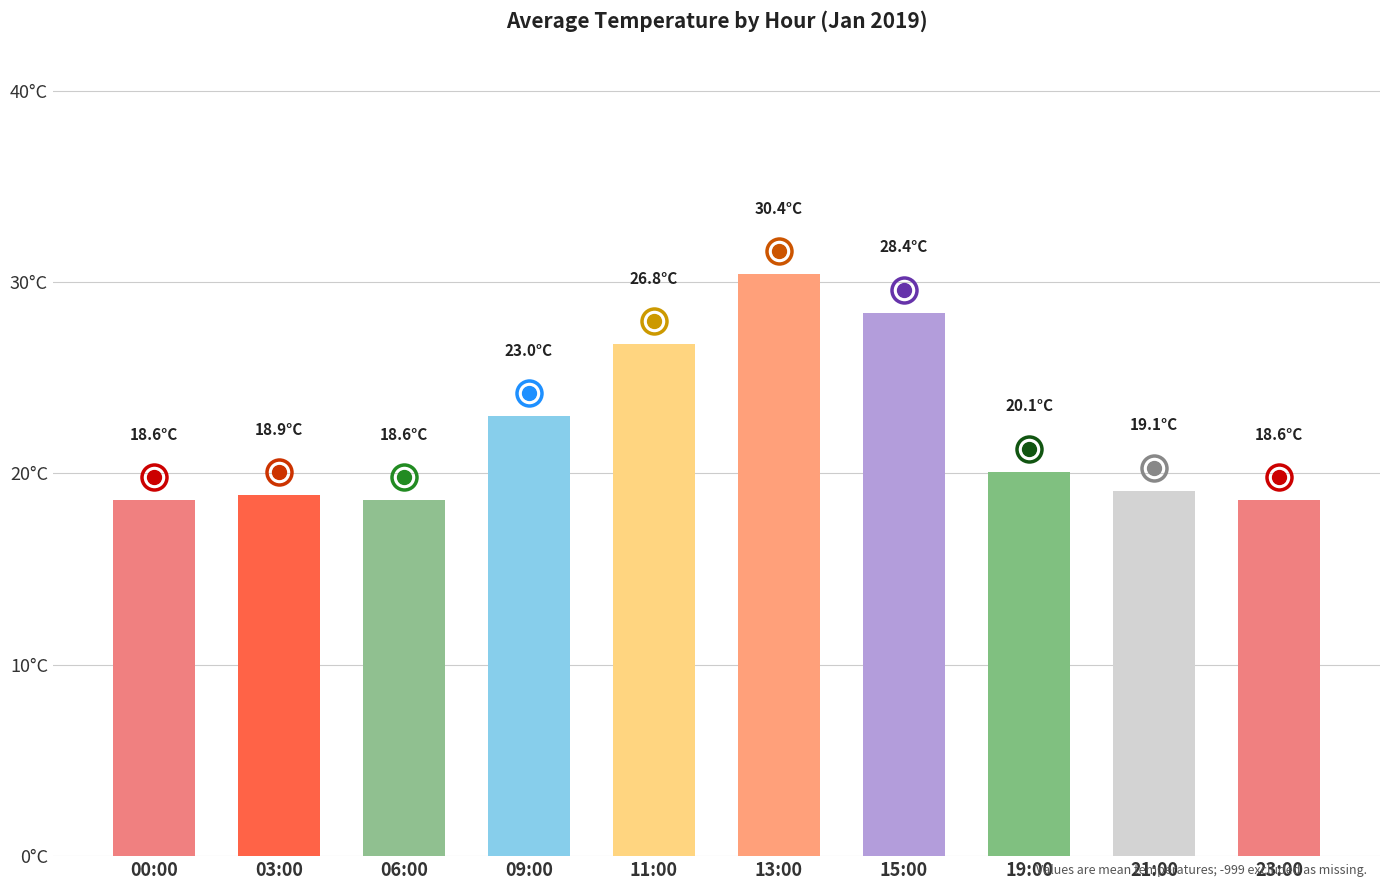

Approximately how many times larger is the value at 19:00 compared to 23:00?

1.1